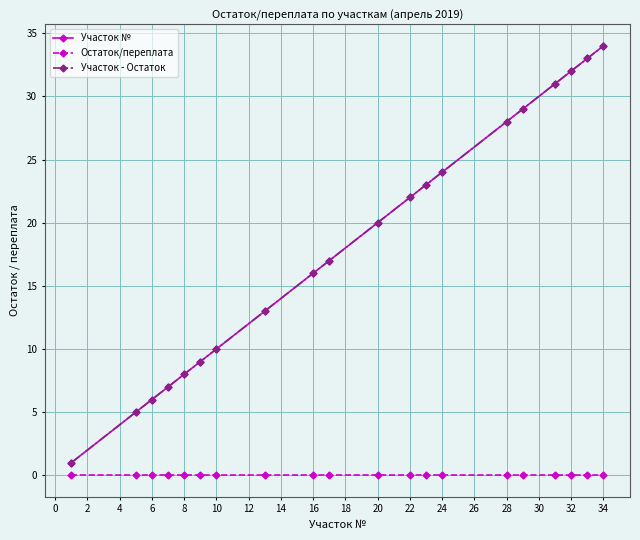

Which series has the widest spread of values?

Участок №